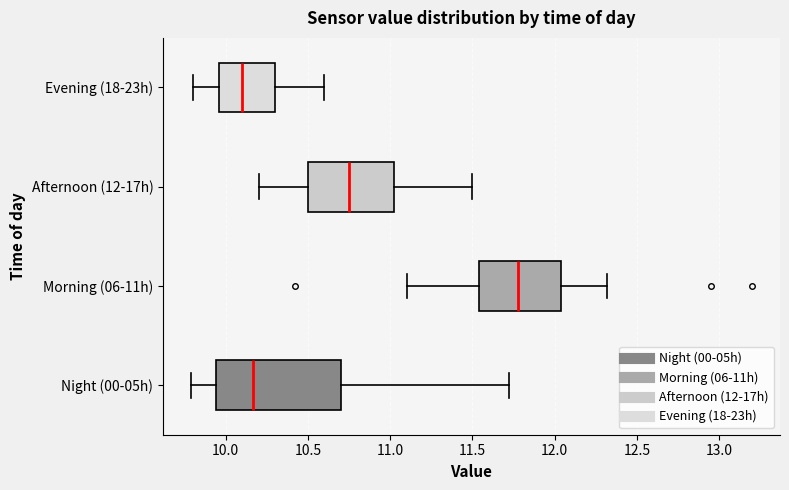

Which box is the widest, from its left edge to its right edge?

Night (00-05h)